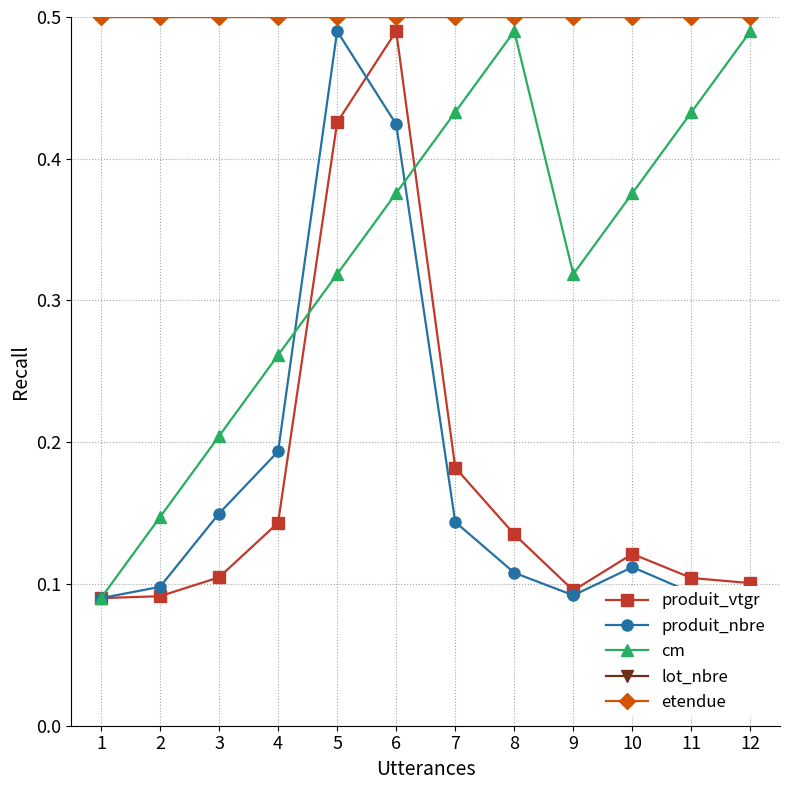

At how many categories does at least one series exceed 0?

12